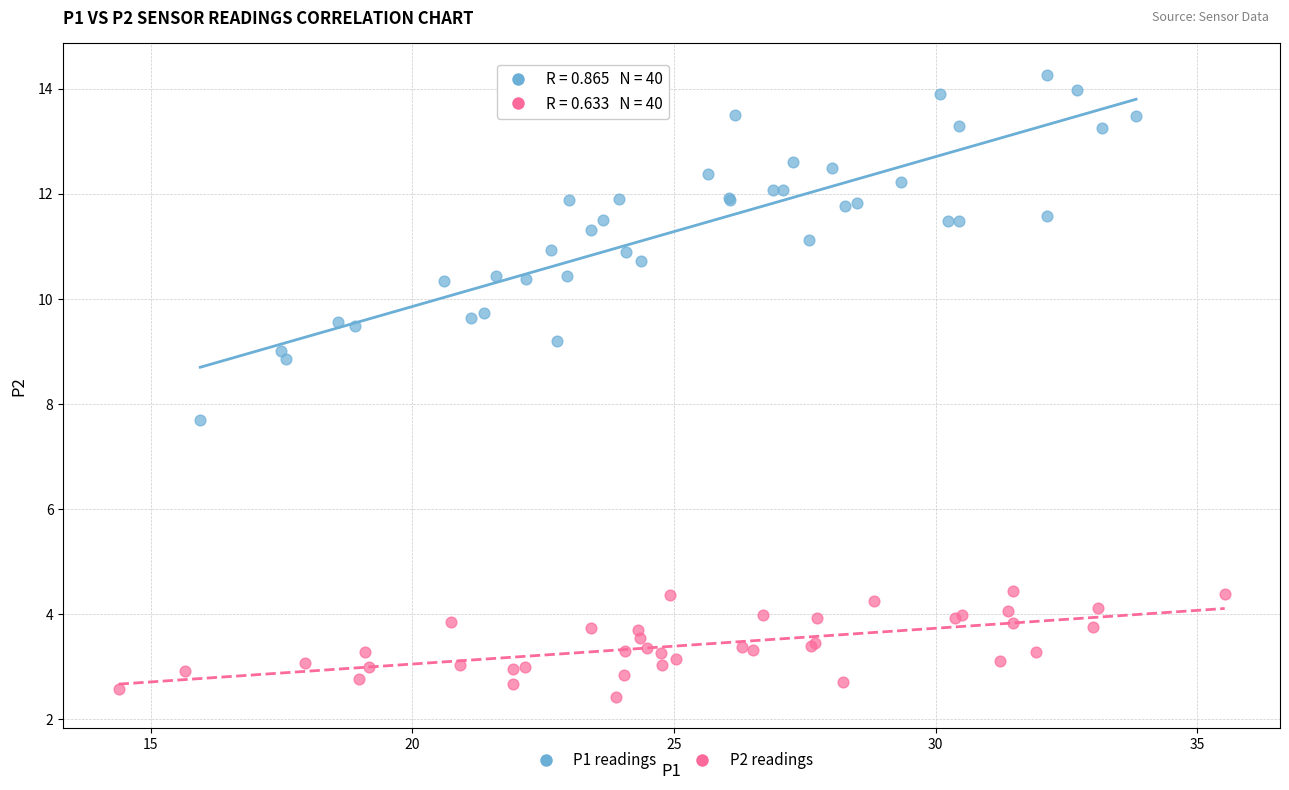

Which series contains the lowest Y value?

P2 readings